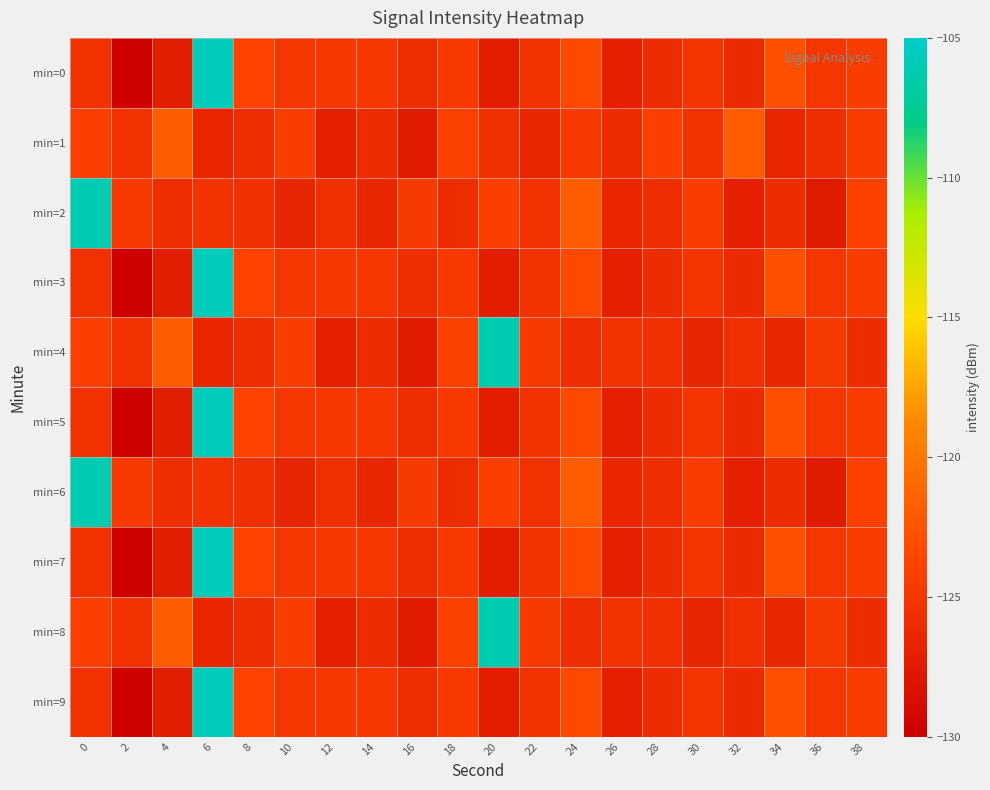

Which category has the highest value across all series?

6